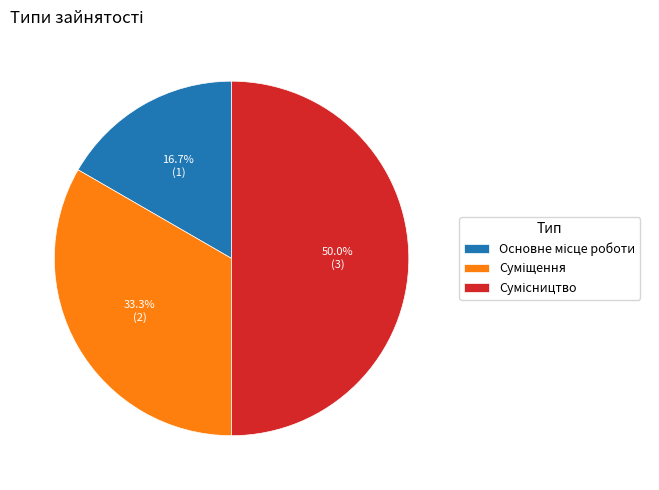

What is the change in value from Основне місце роботи to Сумісництво?

+2